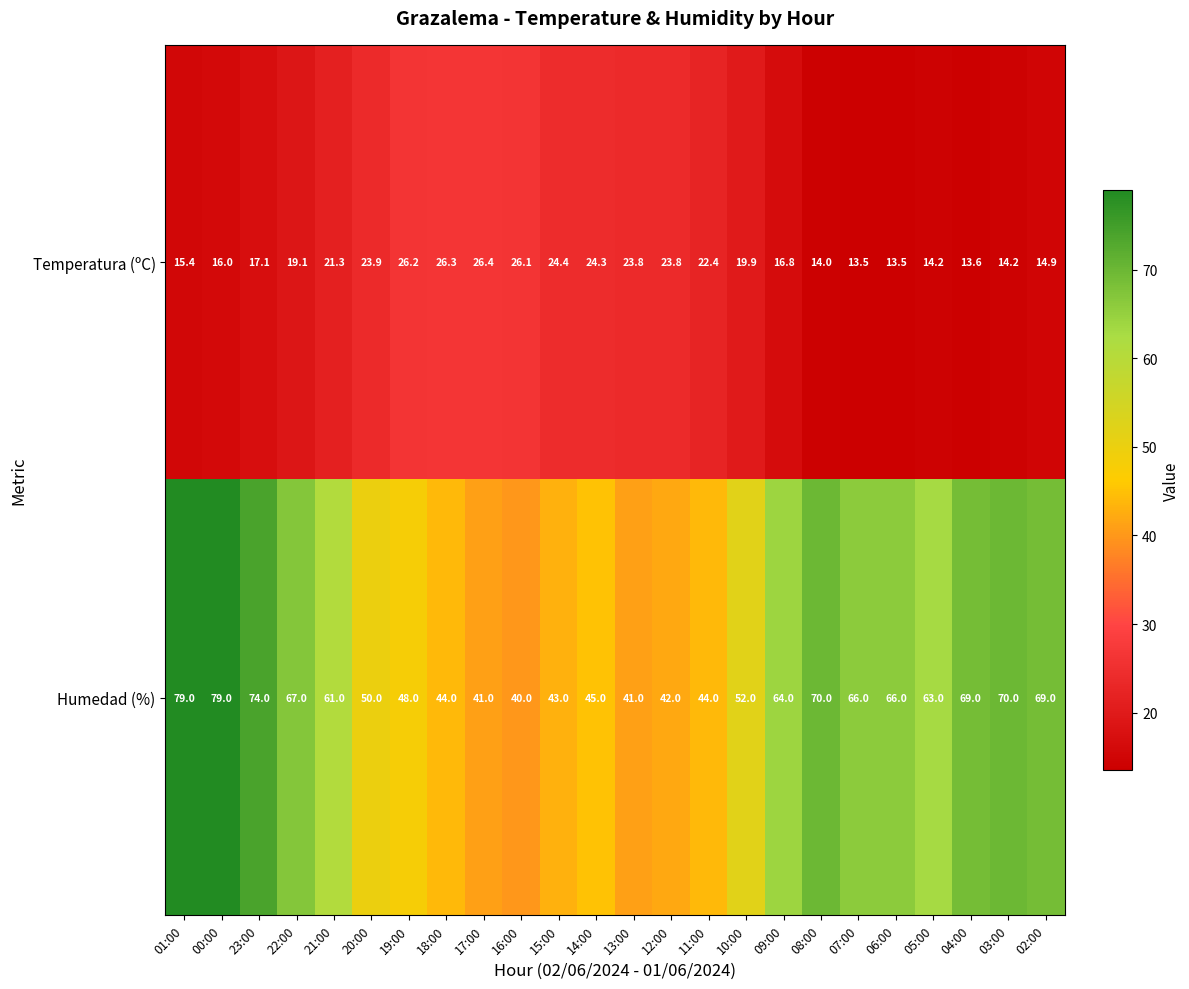

What is the difference between the maximum and minimum values in the Temperatura (ºC) series?

12.9